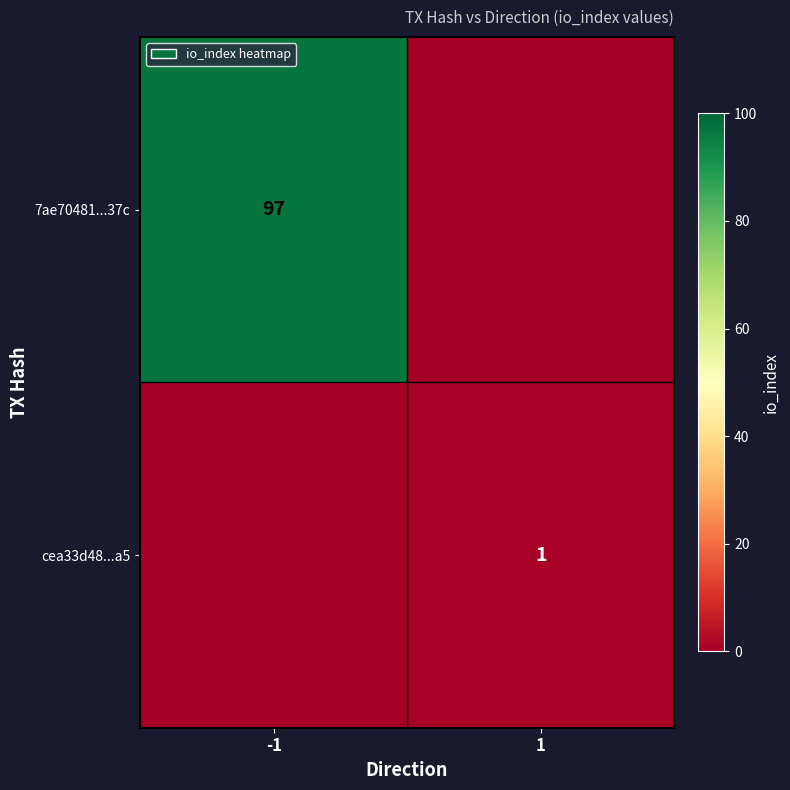

The value of cea33d48...a5 at 1 is 1. True or false?

True